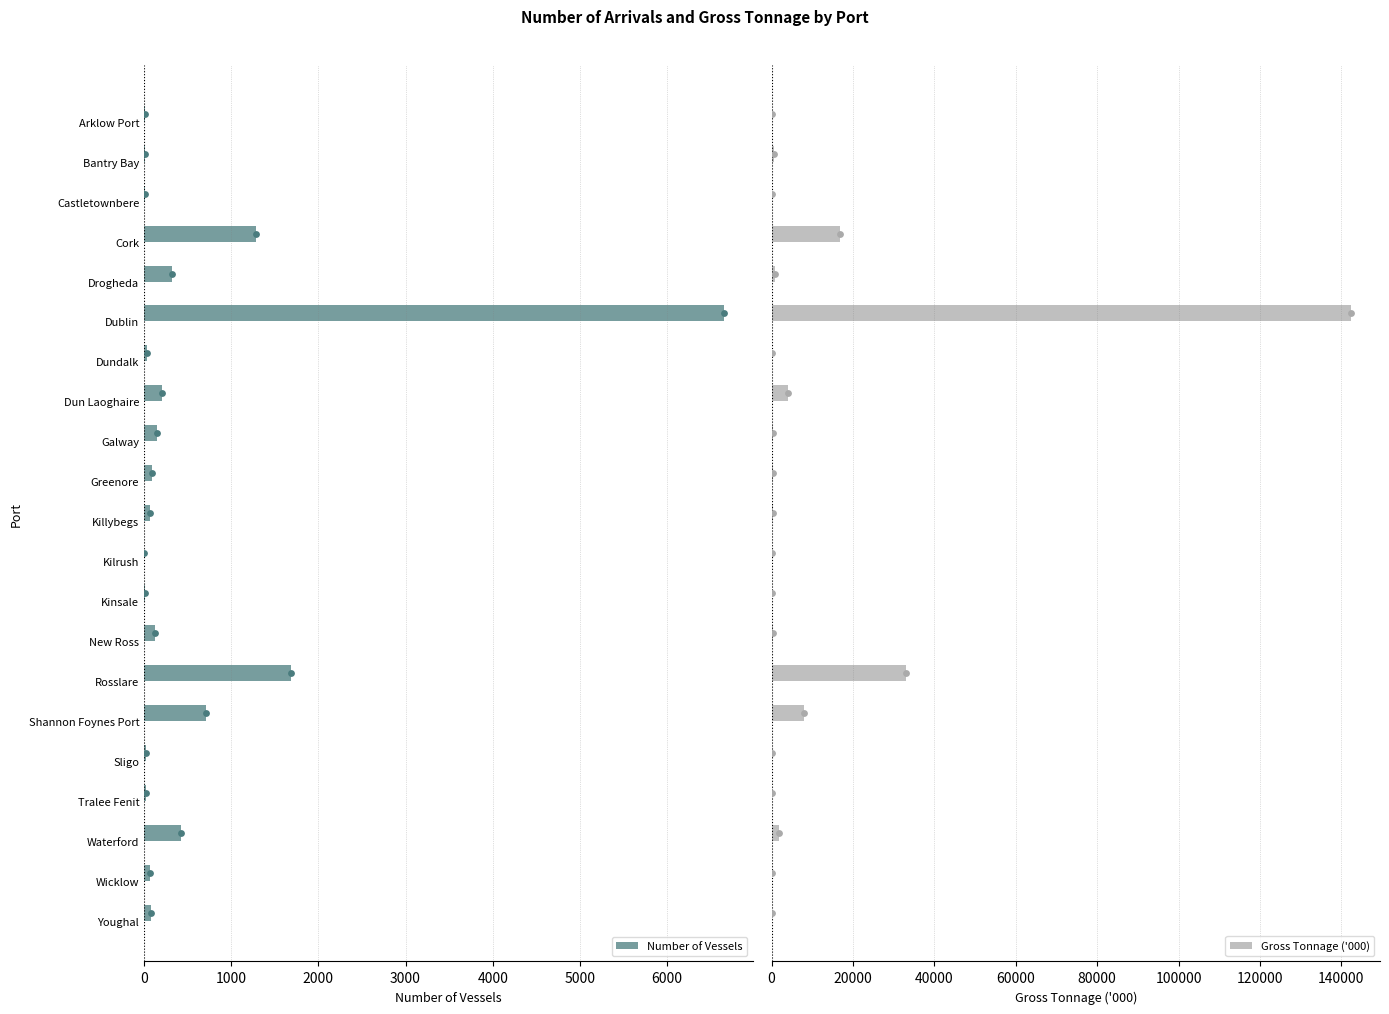

Which series contains the highest Y value?

Gross Tonnage ('000)